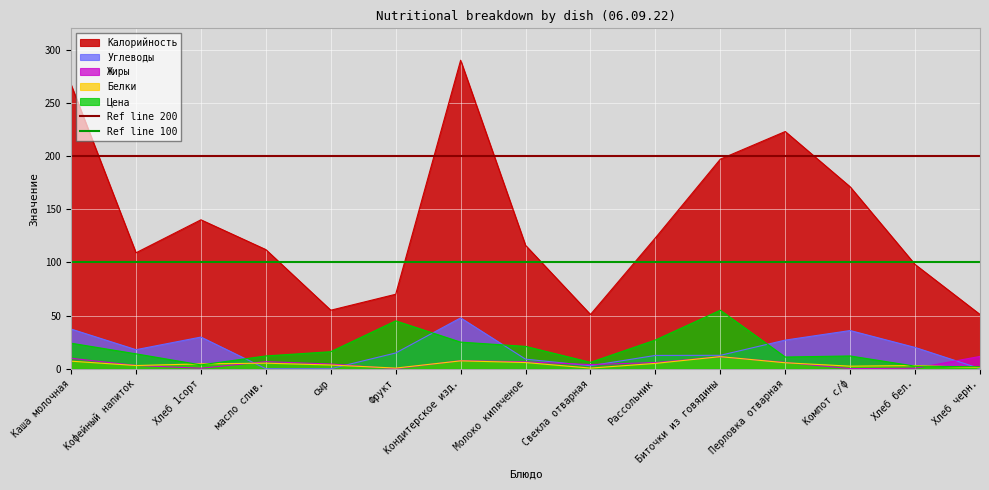

Is the value of Жиры at Молоко кипяченое greater than the value of Калорийность at сыр?

No